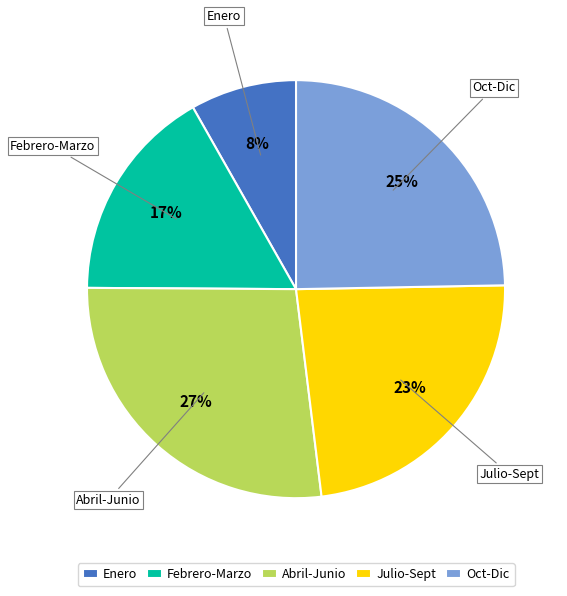

Rank the categories by value from lowest to highest.

Enero, Febrero-Marzo, Julio-Sept, Oct-Dic, Abril-Junio